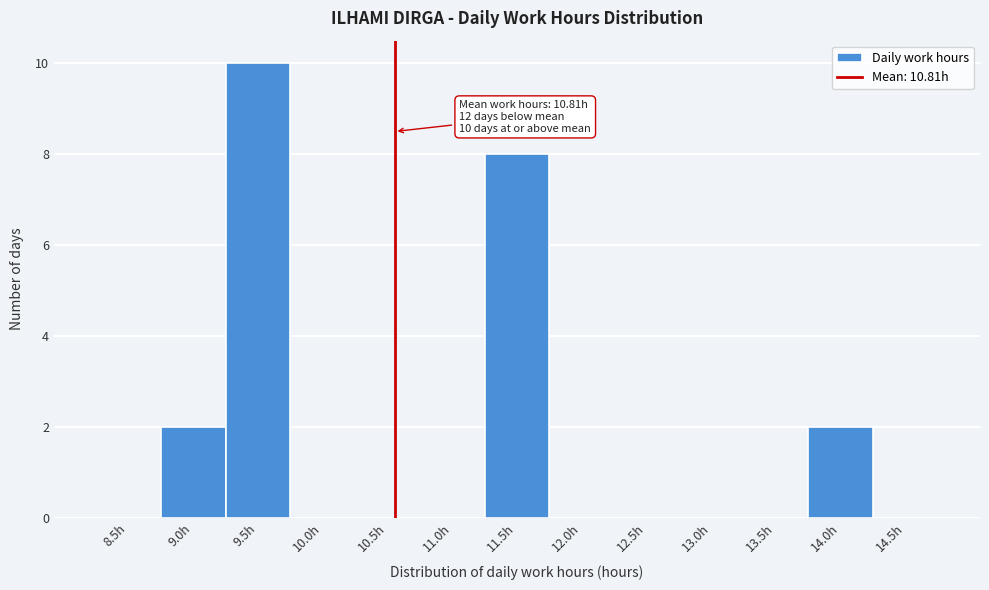

Reading right to left, what are all the values shown in this chart?

14.5h=0	14.0h=2	13.5h=0	13.0h=0	12.5h=0	12.0h=0	11.5h=8	11.0h=0	10.5h=0	10.0h=0	9.5h=10	9.0h=2	8.5h=0